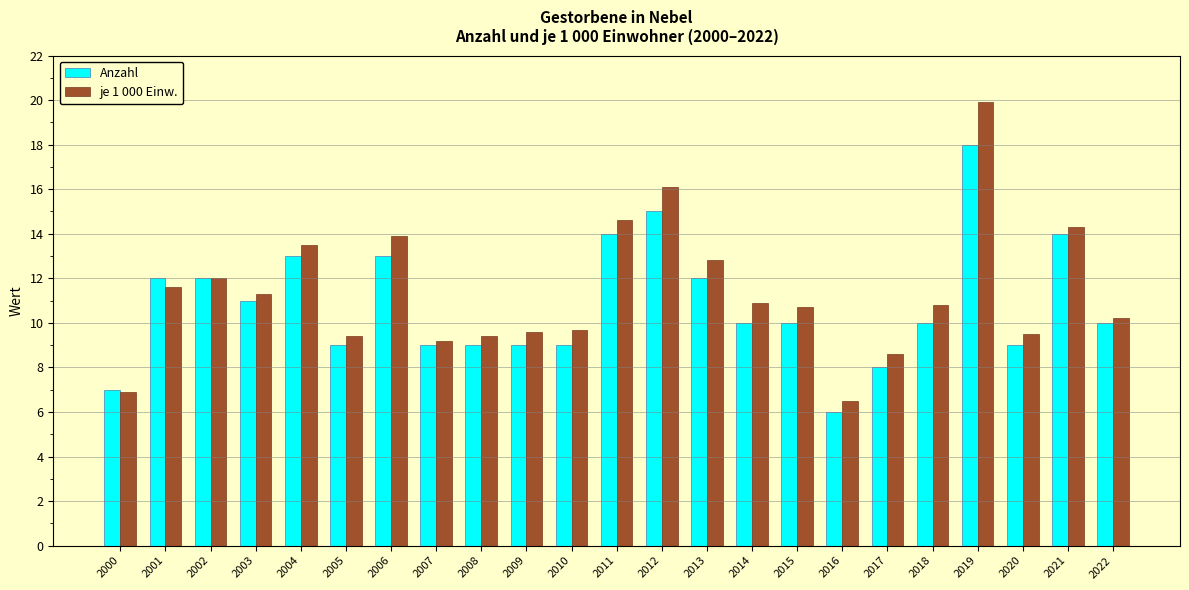

Which series has the largest range (max minus min)?

je 1 000 Einw.